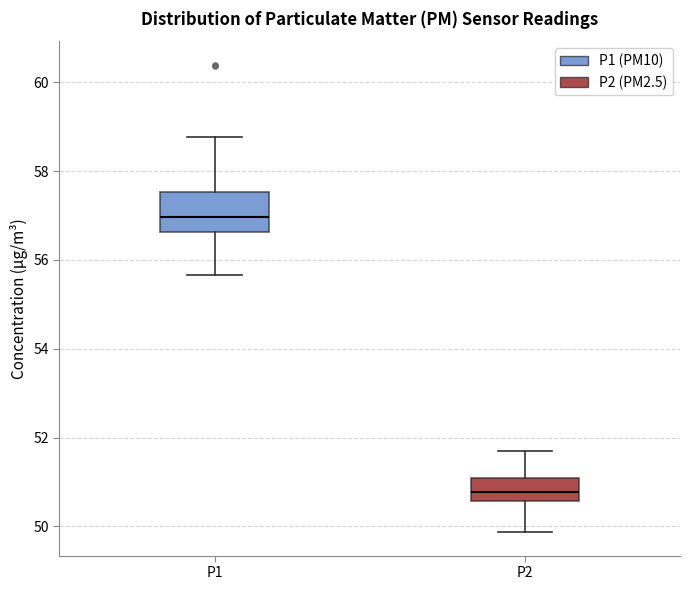

Where does the upper whisker of the box for P2 end on the y-axis? The values are not printed on the chart, so give them approximately, as read against the axis.

51.8